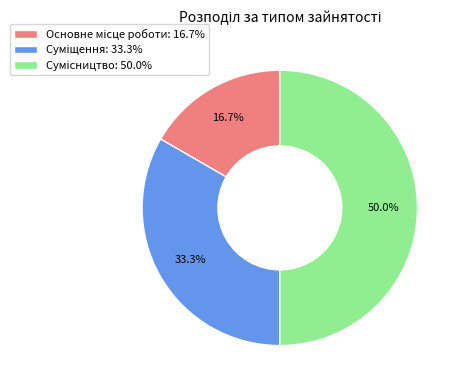

Which has a higher value, Суміщення or Основне місце роботи?

Суміщення